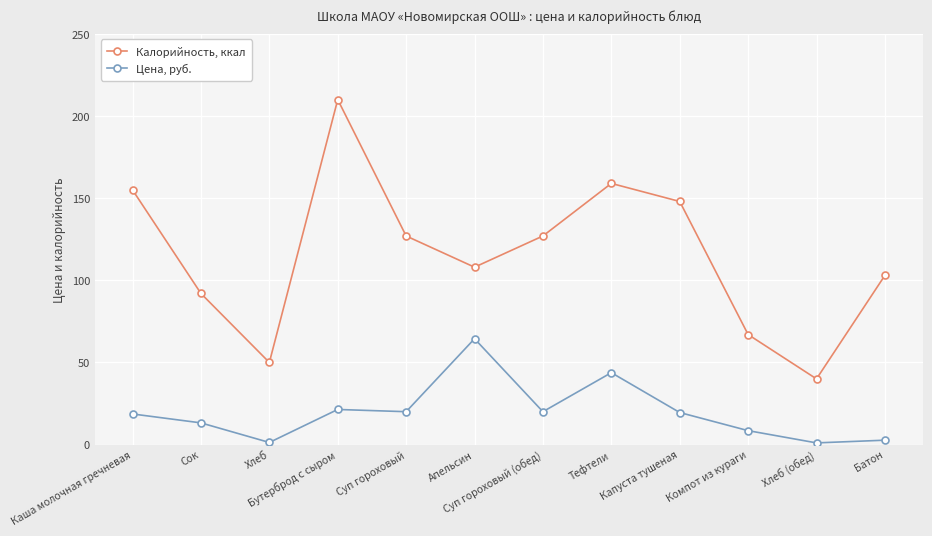

Between Сок and Апельсин, which series saw the biggest shift?

Цена, руб.